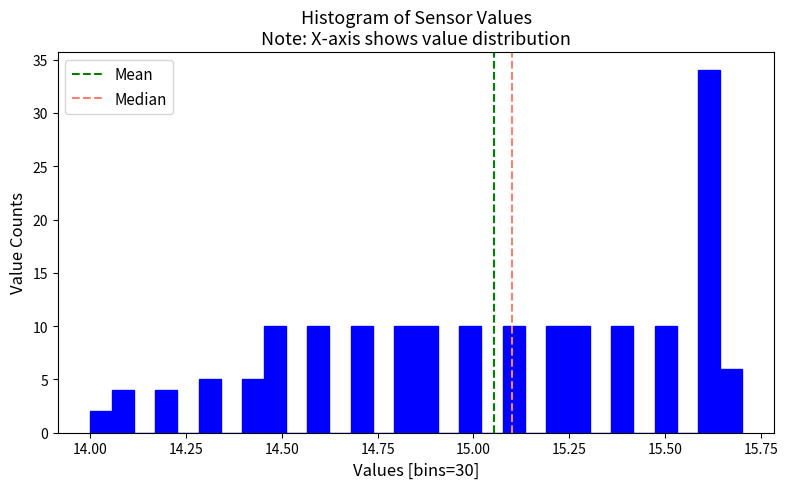

Read against the x-axis, roughly where is the centre of the tallest bar?

15.60